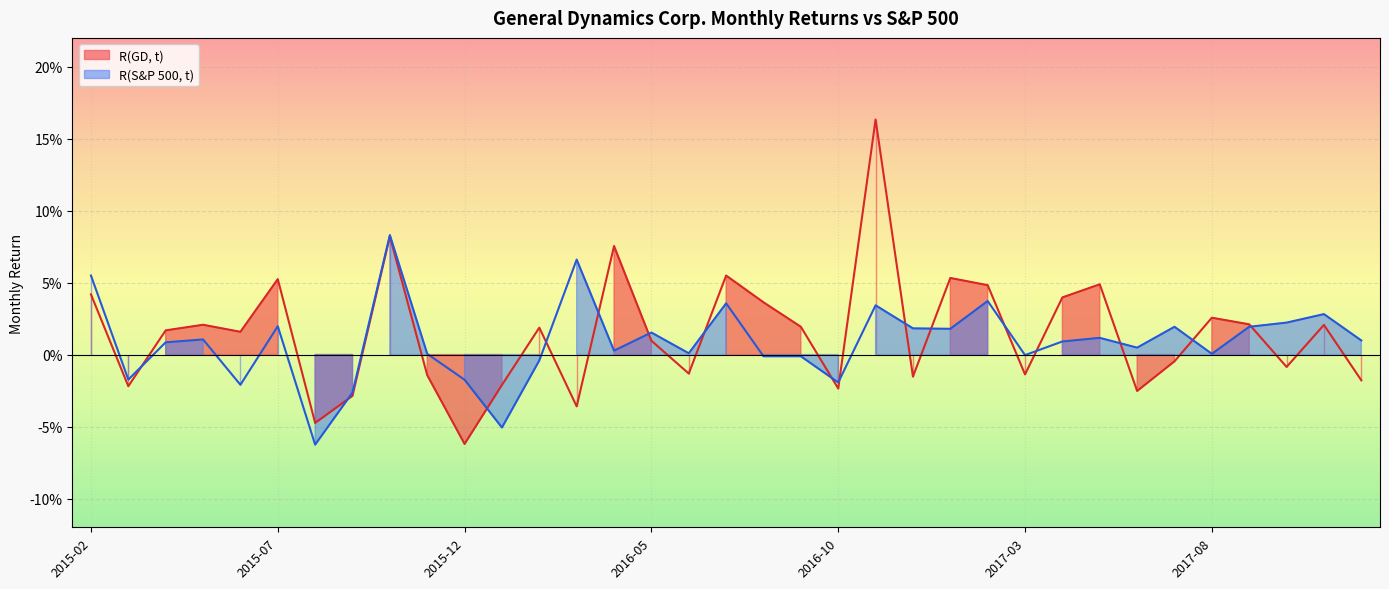

True or false: R(GD, t) and R(S&P 500, t) intersect in this chart.

True